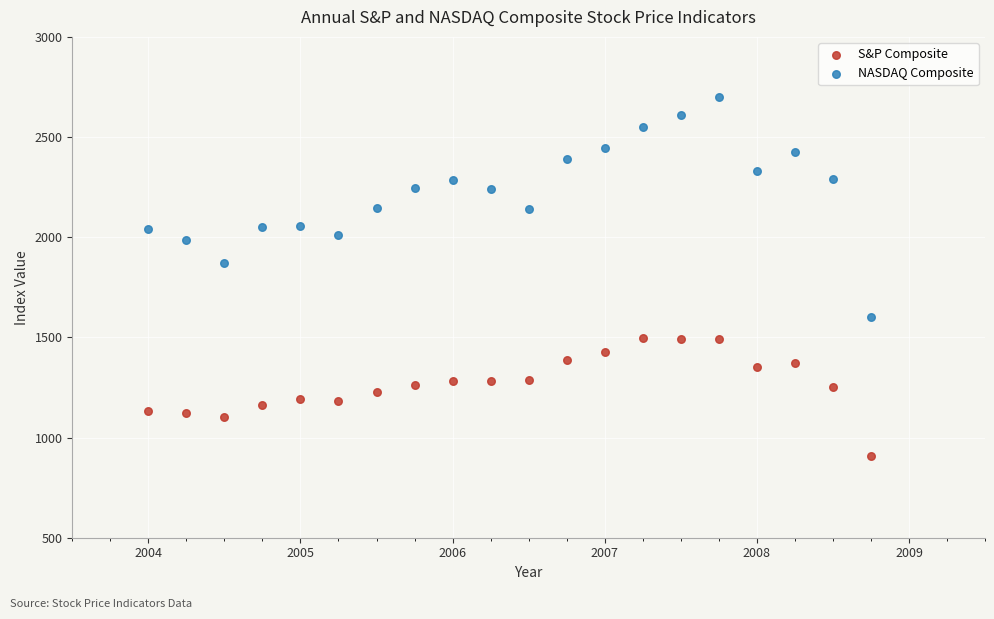

Which series has the largest Y range (max minus min)?

NASDAQ Composite